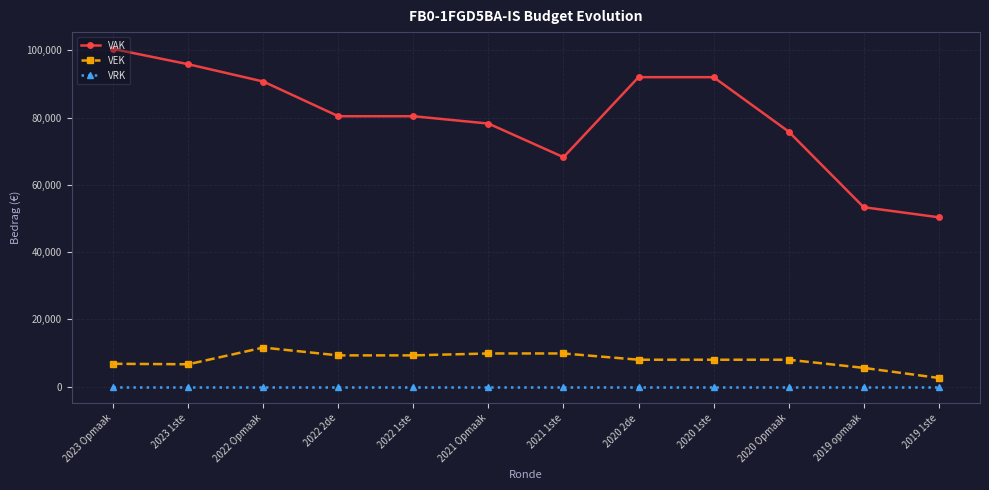

What is the value of the VEK point at the 4th from the left?

9280